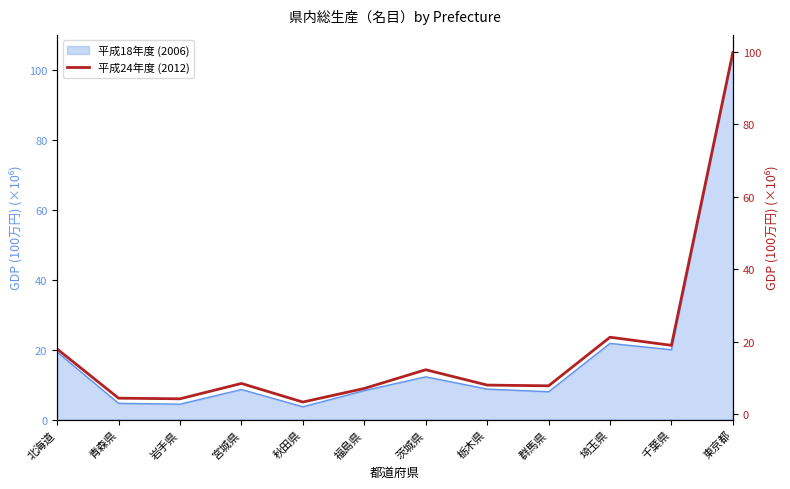

How many data points are less than 8?

6